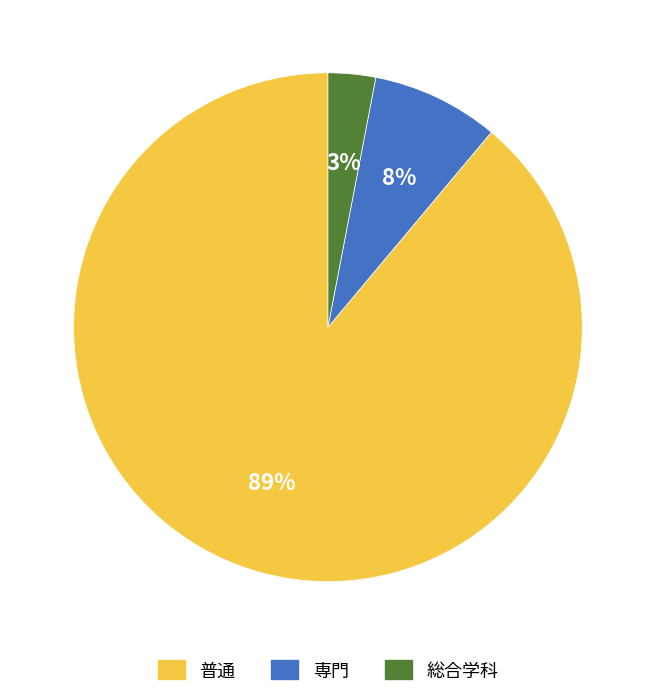

To the nearest percent, what is the difference between the largest and smallest slice percentages?

86%